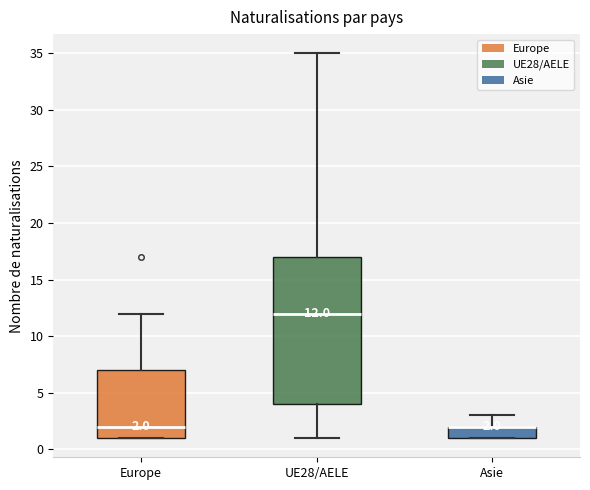

Comparing the boxes themselves (not the whiskers), which one is the tallest?

UE28/AELE